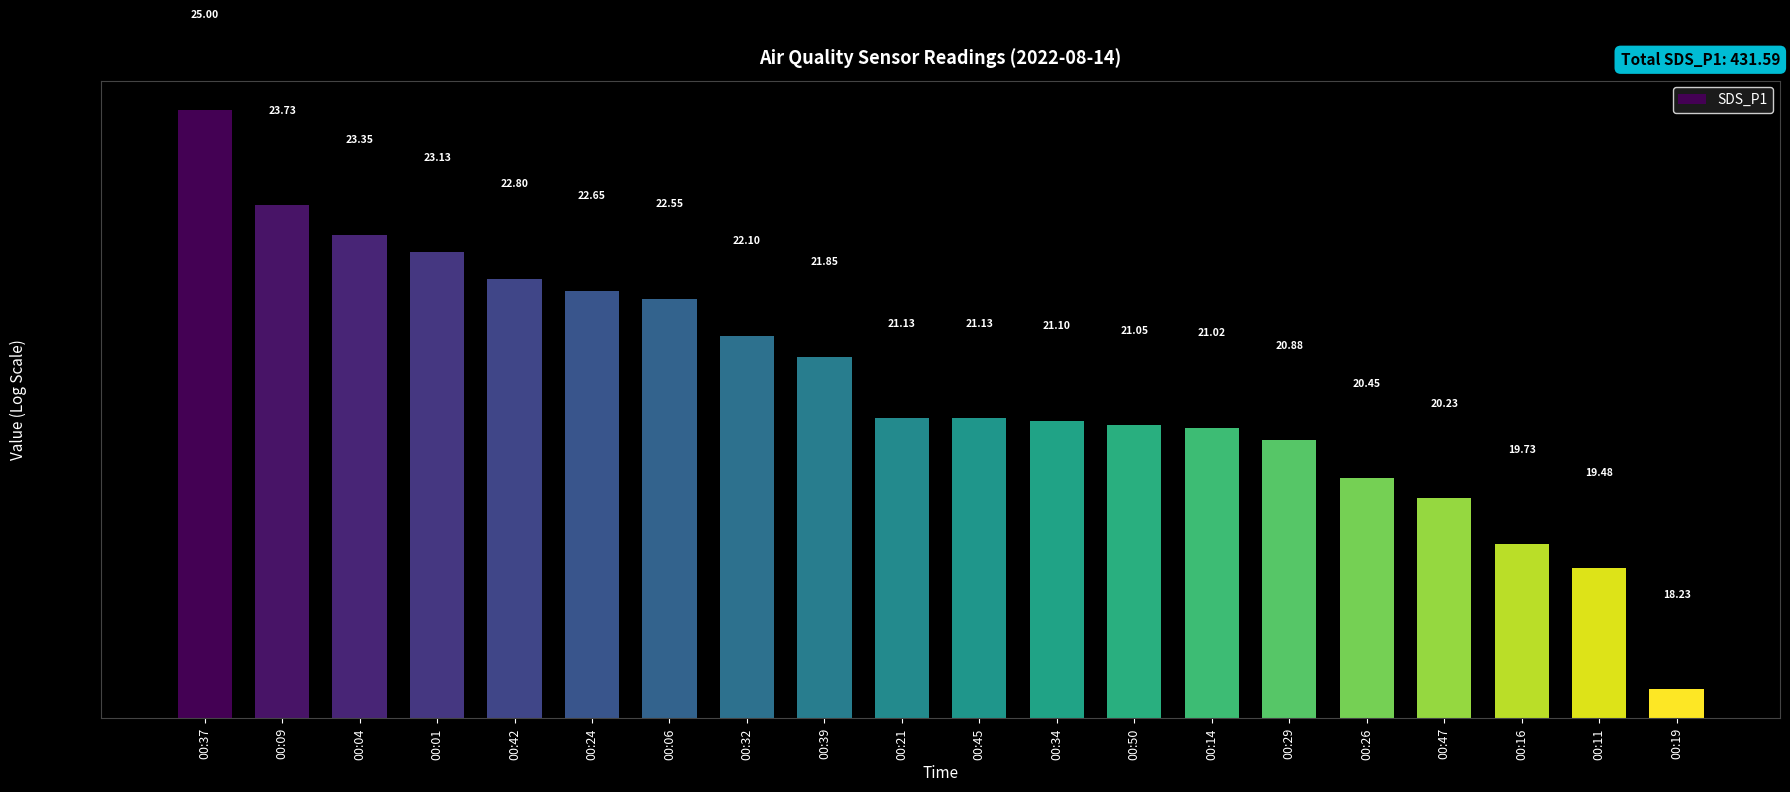

Does the chart contain any negative values?

No